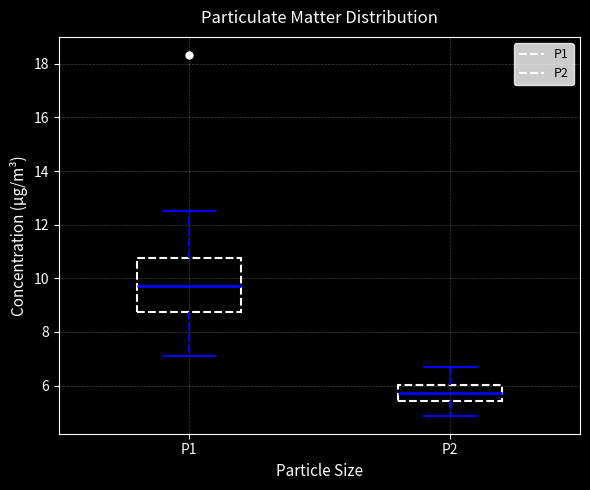

Which box is the tallest, from its lower edge to its upper edge?

P1